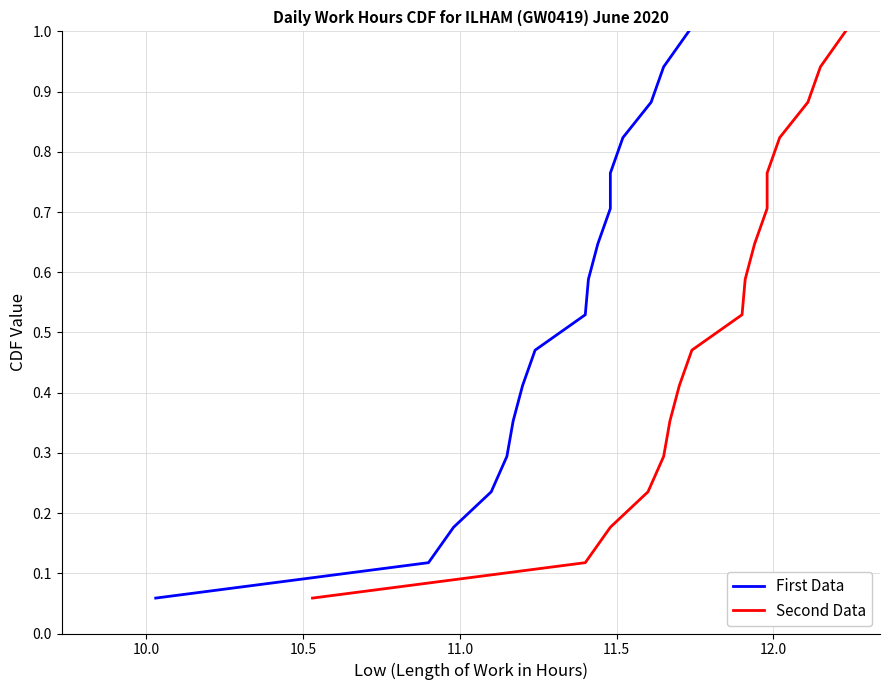

Which series has the largest total across all categories?

First Data